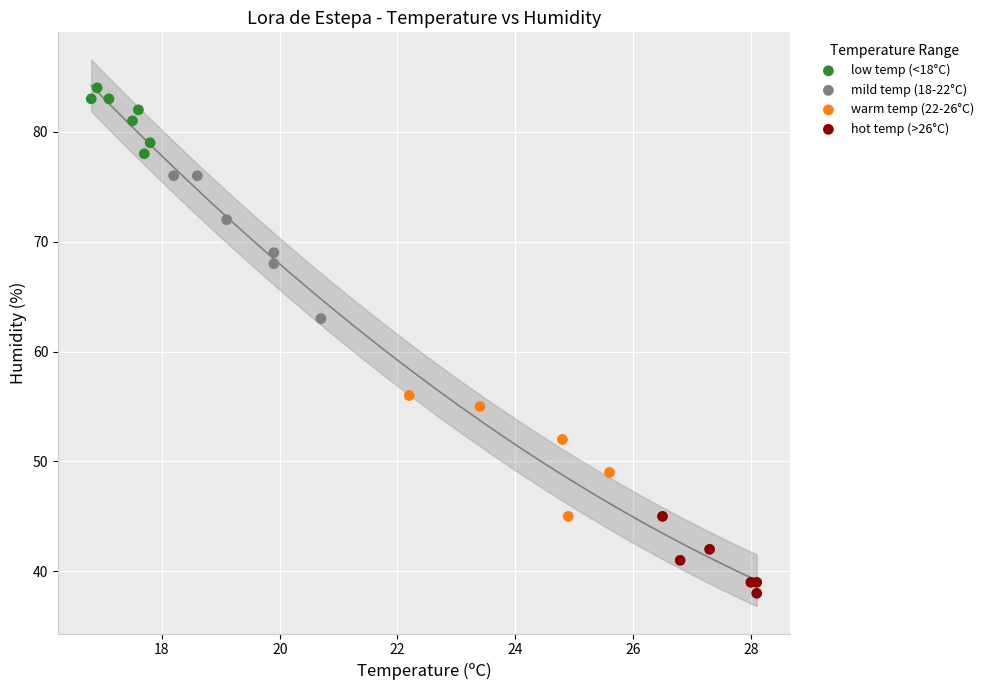

Which series reaches the minimum Y coordinate?

hot temp (>26°C)